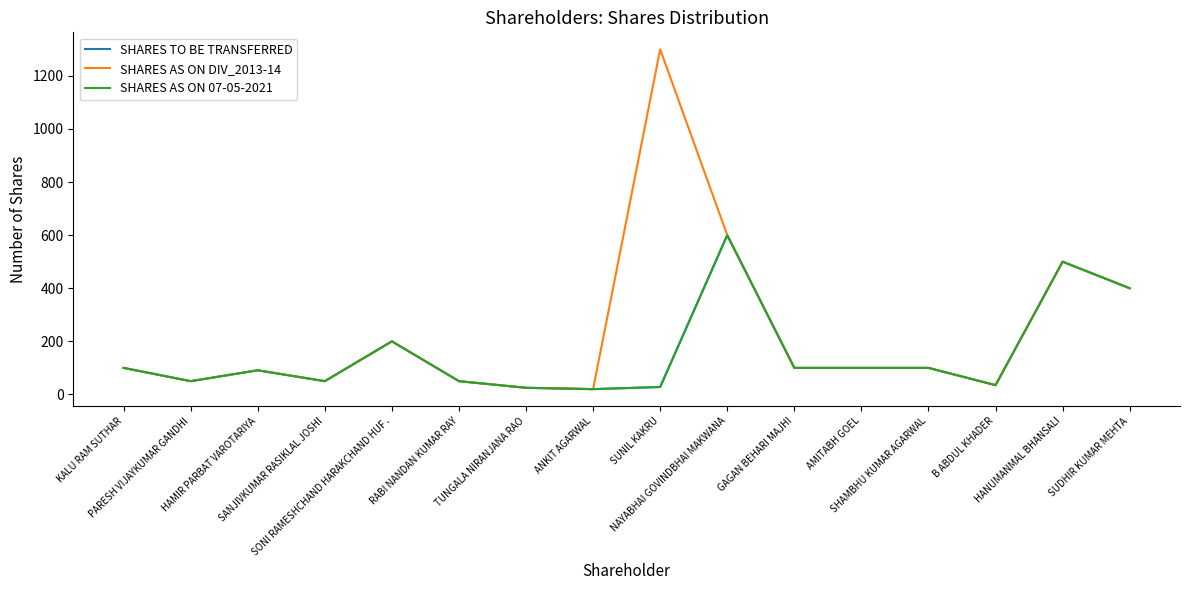

True or false: SHARES AS ON 07-05-2021 and SHARES AS ON DIV_2013-14 cross at least once.

False